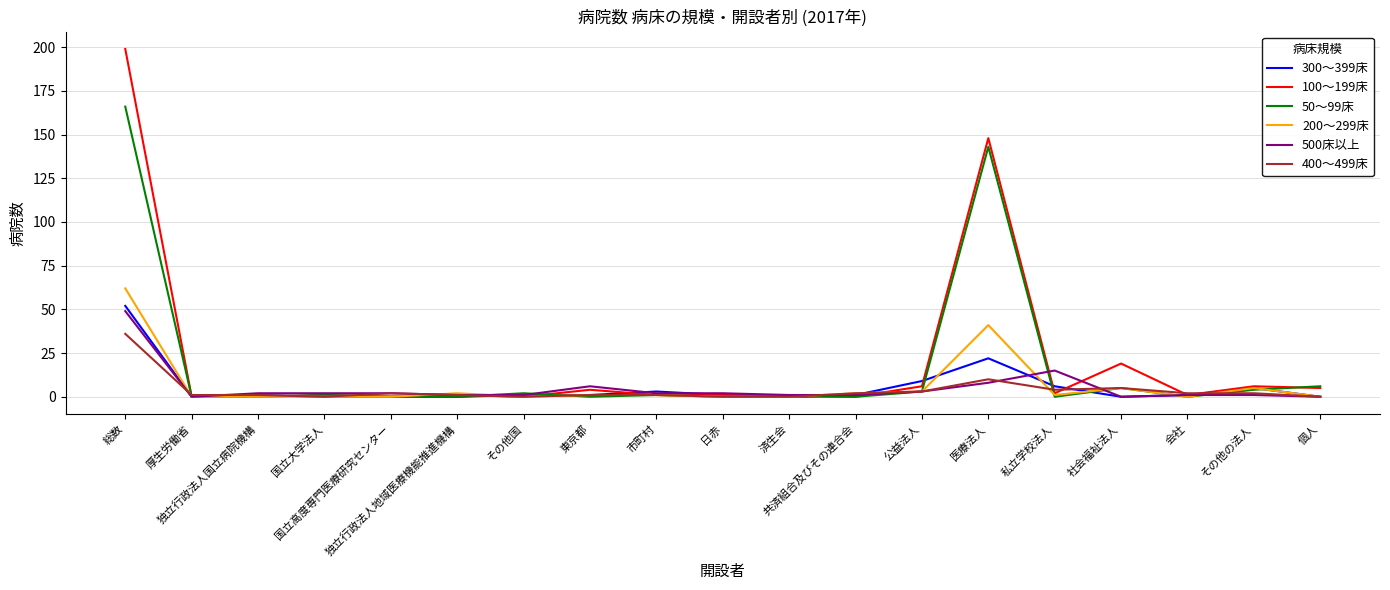

Which series changed the most between 東京都 and 医療法人?

100～199床